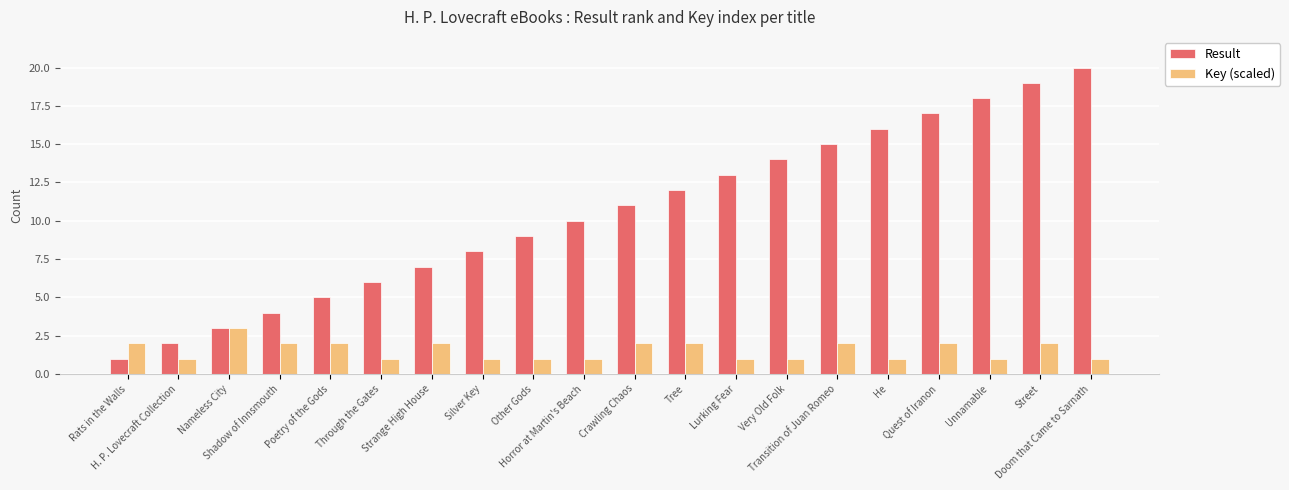

Reading left to right, list all the values displayed in this chart.

Result: Rats in the Walls=1	H. P. Lovecraft Collection=2	Nameless City=3	Shadow of Innsmouth=4	Poetry of the Gods=5	Through the Gates=6	Strange High House=7	Silver Key=8	Other Gods=9	Horror at Martin's Beach=10	Crawling Chaos=11	Tree=12	Lurking Fear=13	Very Old Folk=14	Transition of Juan Romeo=15	He=16	Quest of Iranon=17	Unnamable=18	Street=19	Doom that Came to Sarnath=20
Key (scaled): Rats in the Walls=2	H. P. Lovecraft Collection=1	Nameless City=3	Shadow of Innsmouth=2	Poetry of the Gods=2	Through the Gates=1	Strange High House=2	Silver Key=1	Other Gods=1	Horror at Martin's Beach=1	Crawling Chaos=2	Tree=2	Lurking Fear=1	Very Old Folk=1	Transition of Juan Romeo=2	He=1	Quest of Iranon=2	Unnamable=1	Street=2	Doom that Came to Sarnath=1